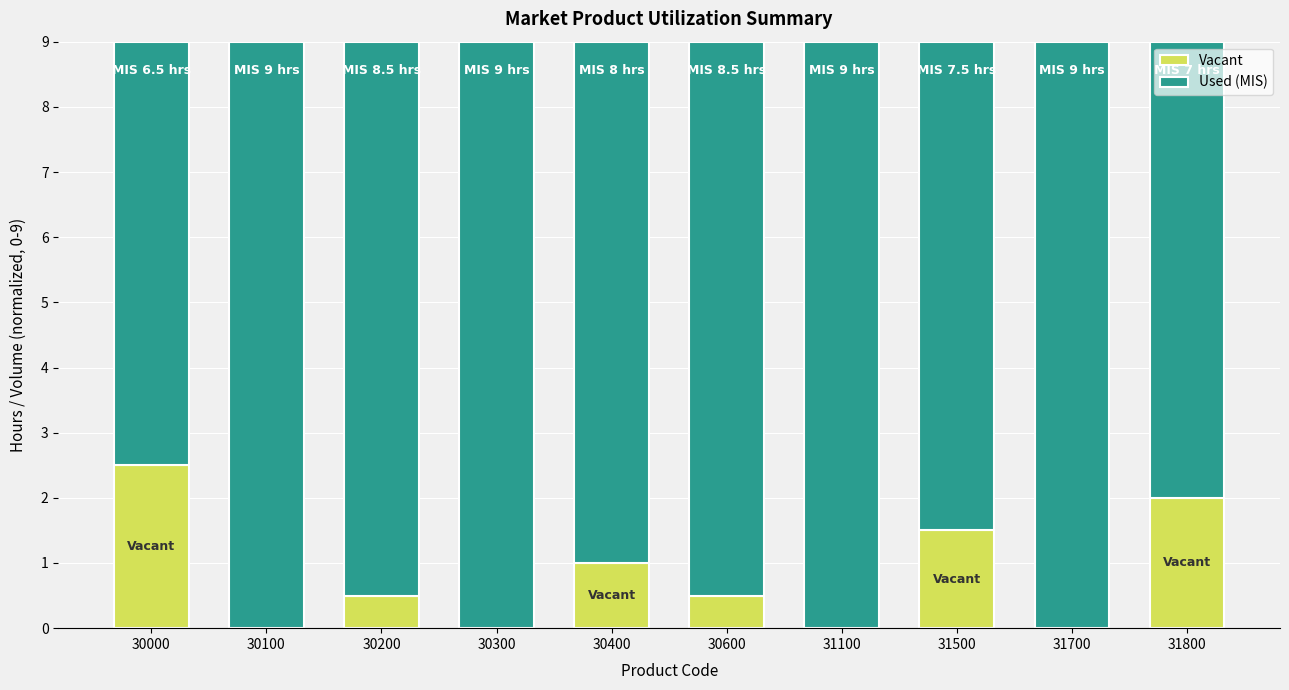

Where is Vacant nearest to the value 1?

30400